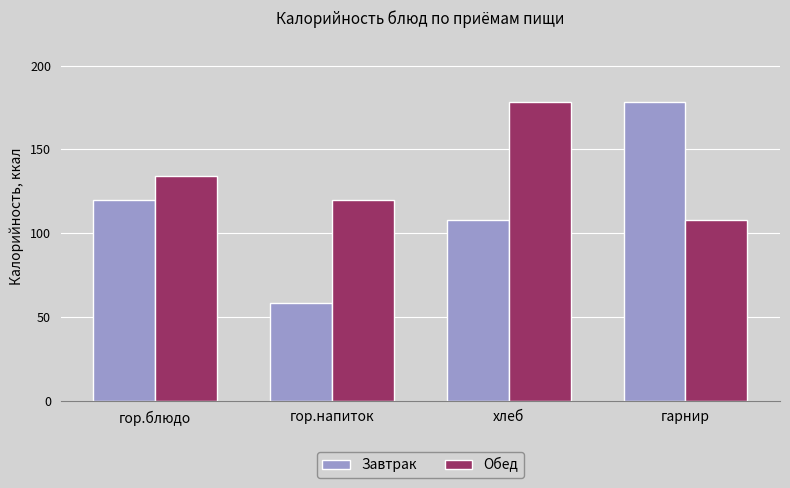

Count the number of data series in this chart.

2